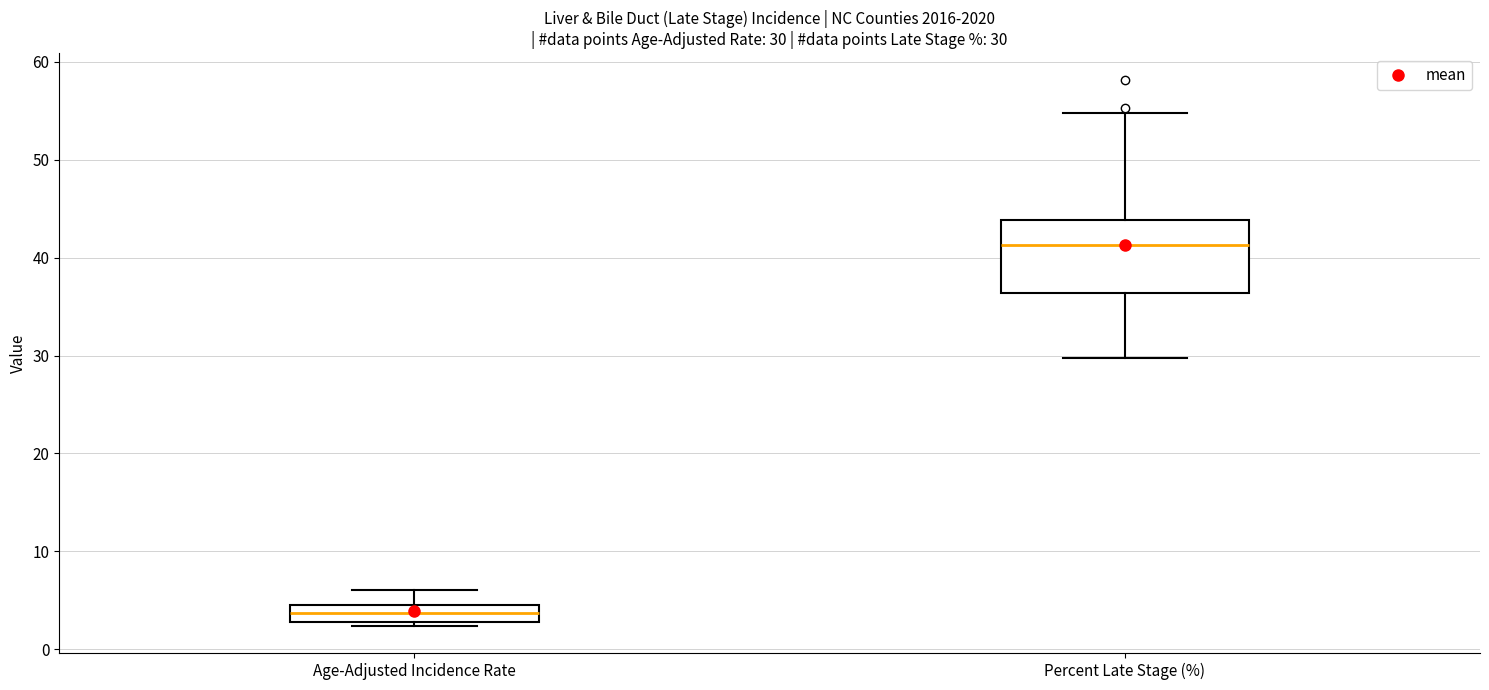

Comparing the boxes themselves (not the whiskers), which one is the tallest?

Percent Late Stage (%)